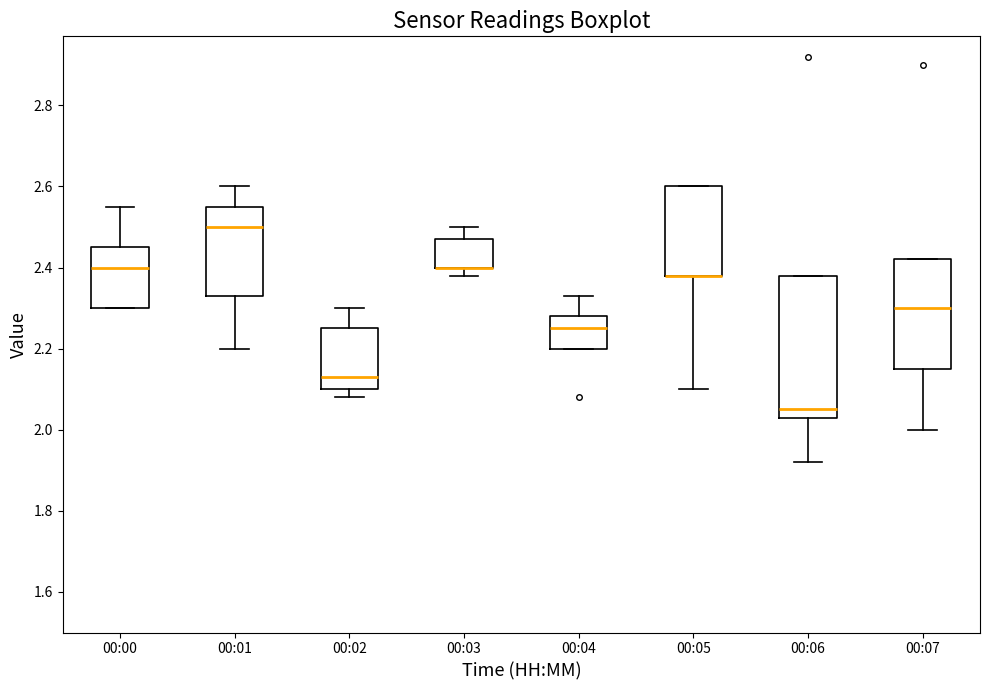

Which box is the tallest, from its lower edge to its upper edge?

00:06